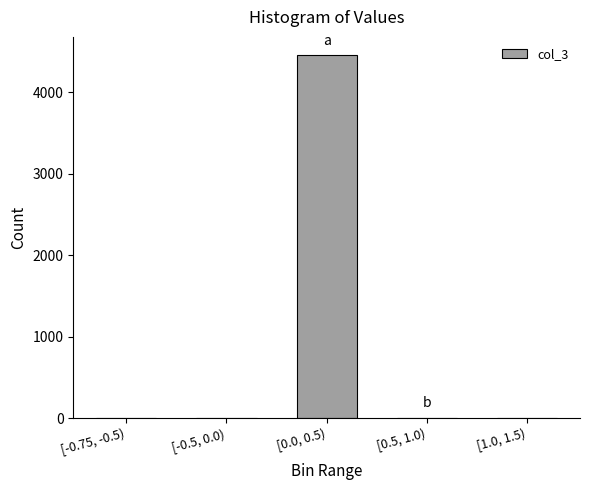

What is the sum of all values?

4464